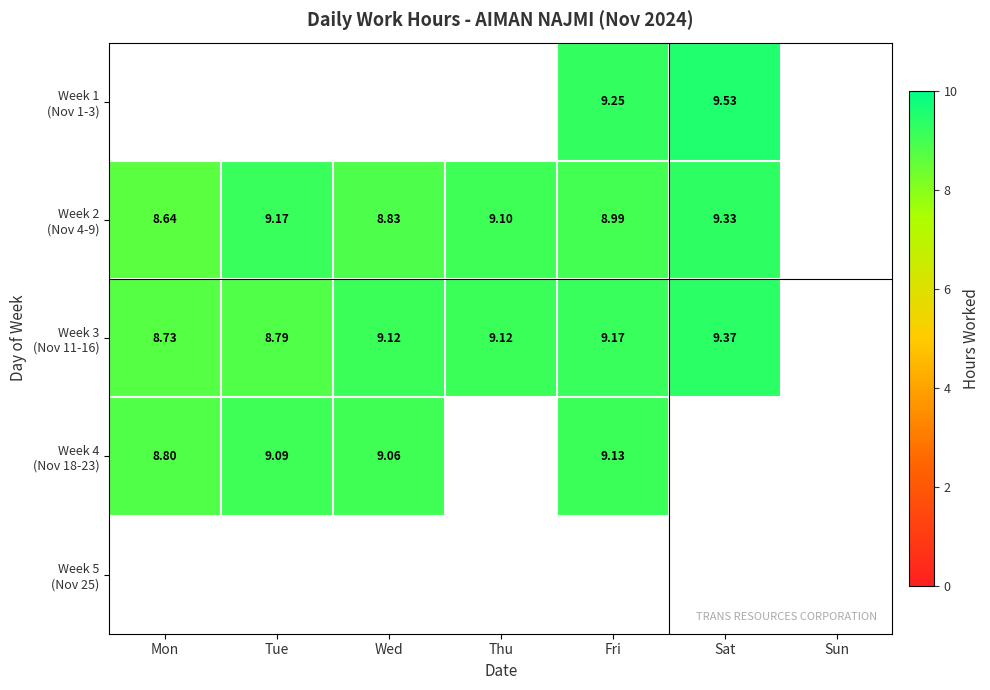

At Fri, list the series in order from largest to smallest.

Week 1 (Nov 1-3), Week 3 (Nov 11-16), Week 4 (Nov 18-23), Week 5 (Nov 25), Week 2 (Nov 4-9)